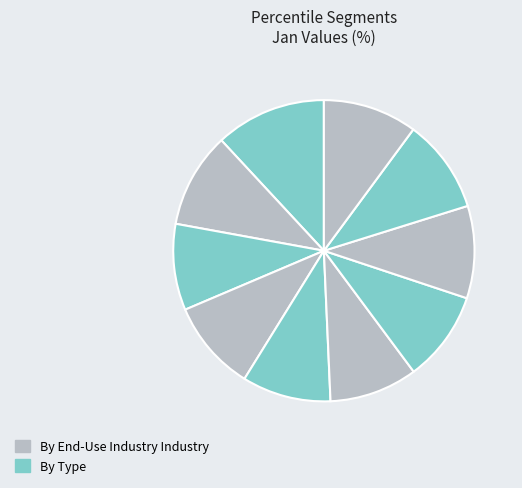

How many slices are in this pie chart?

10